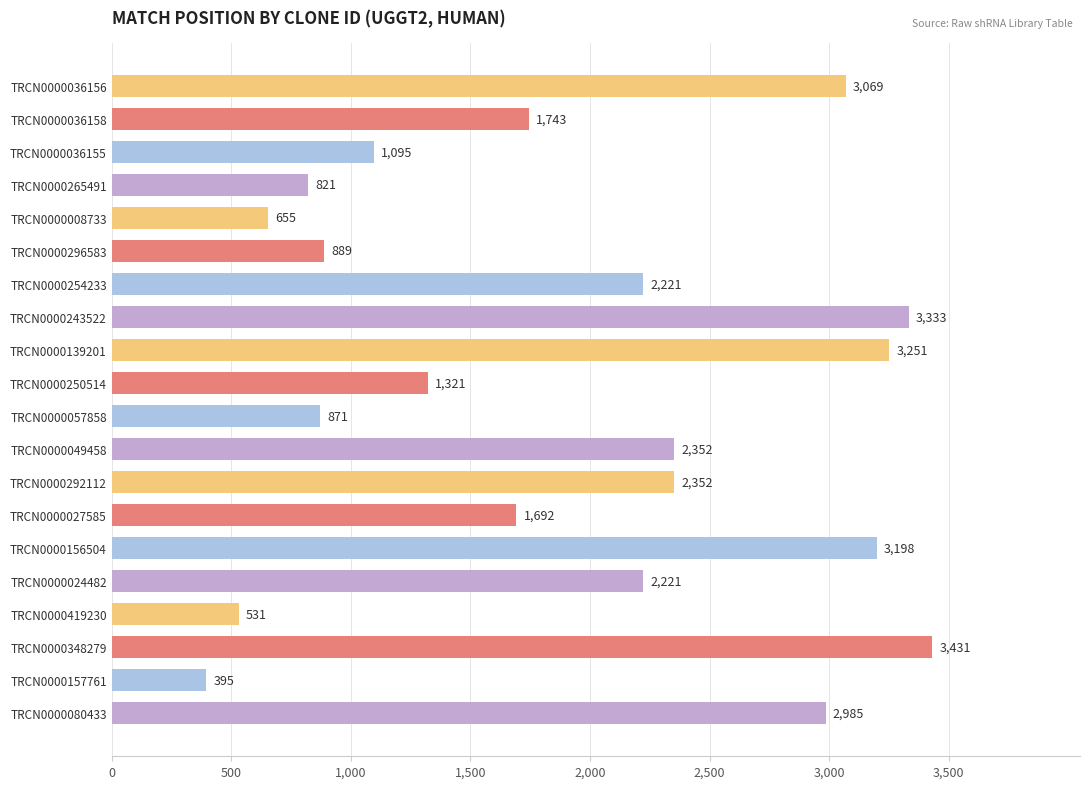

Read the value at TRCN0000080433, to the nearest 100.

3000